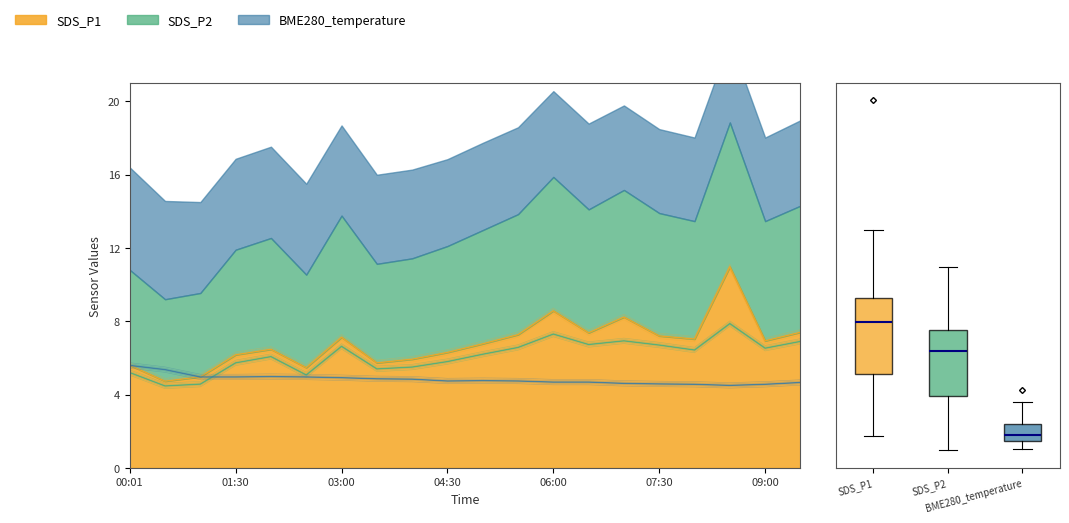

Between which two adjacent categories do BME280_temperature and SDS_P1 first intersect?

00:01 and 00:30